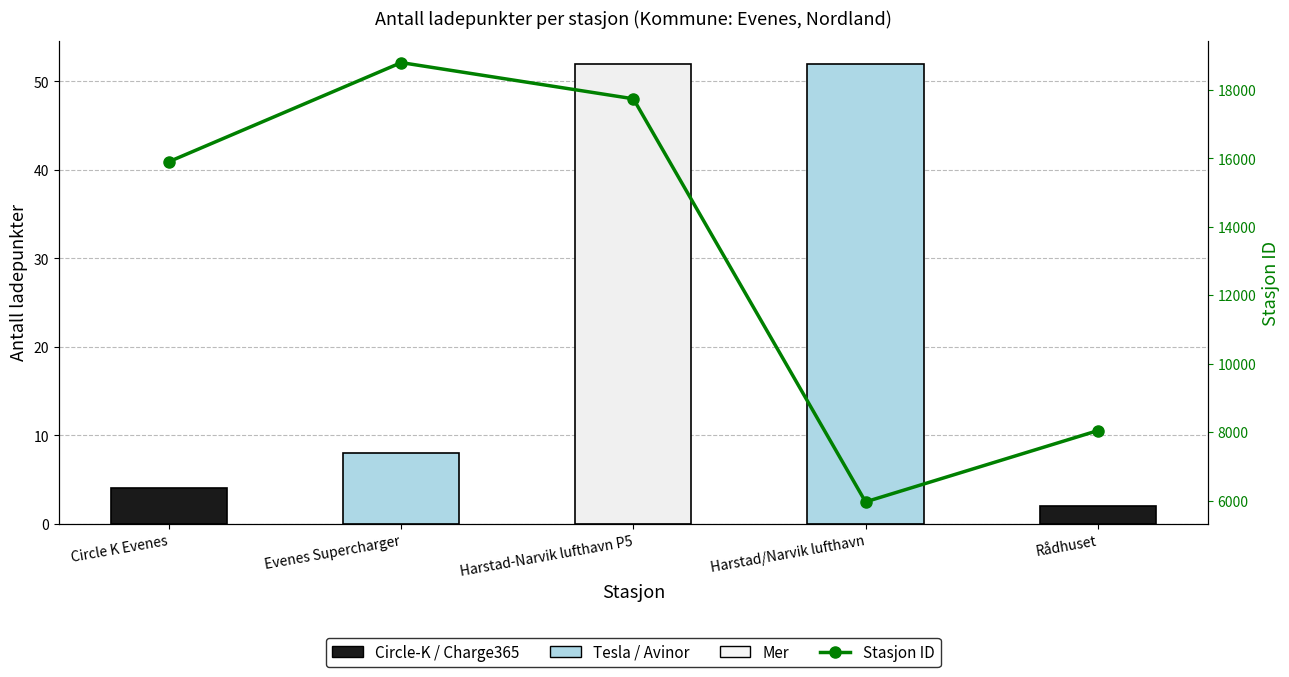

What is the difference between the maximum and second lowest values in the ID (stasjon) series?

10755